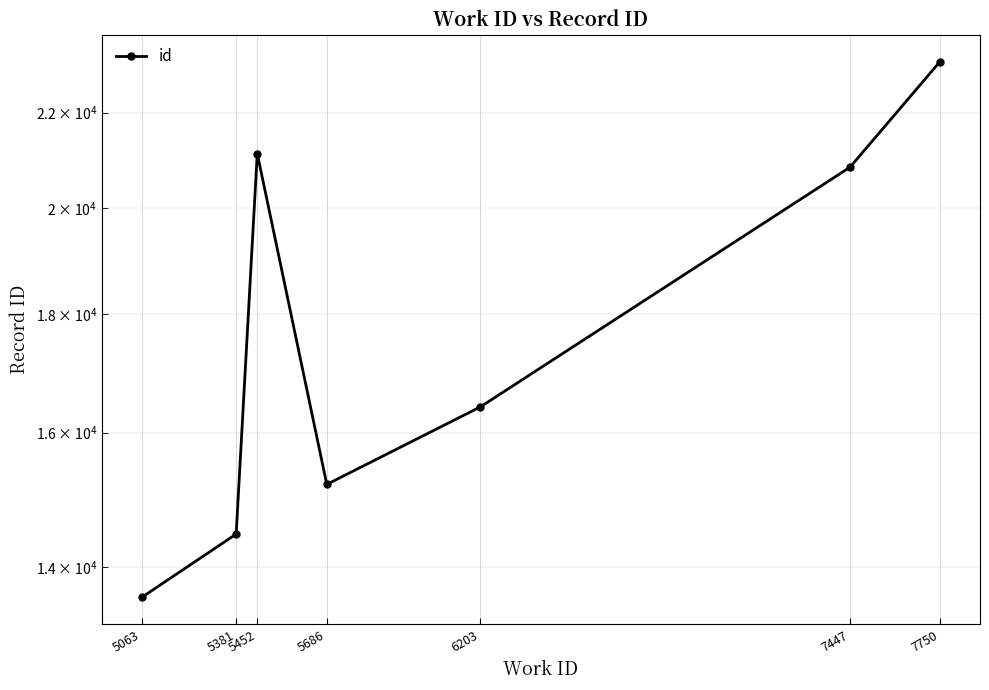

What is the difference between the values at 6203 and 7447?

4419